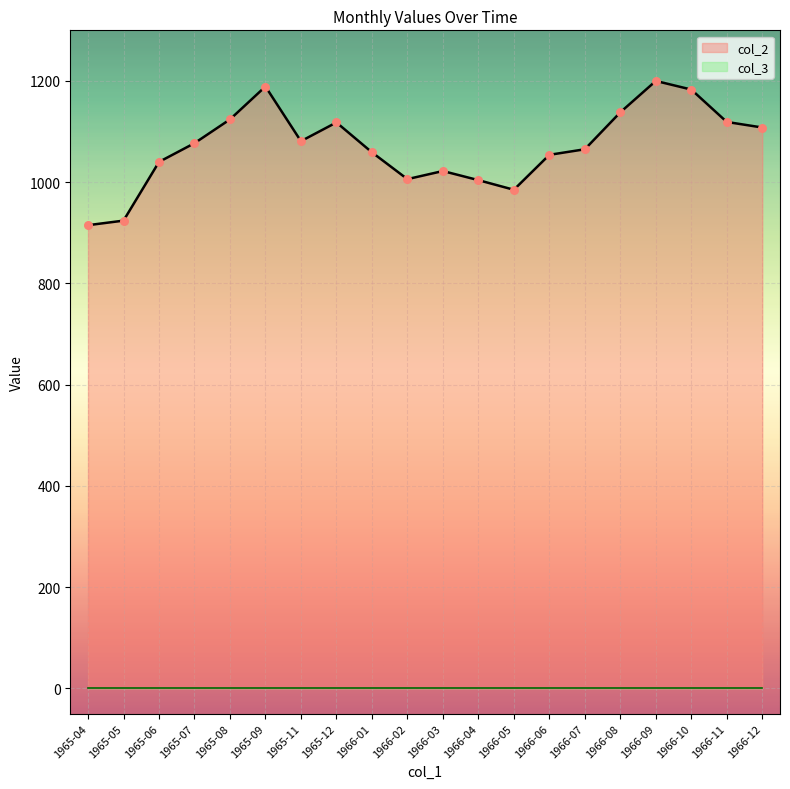

Between 1966-11 and 1965-06, which is larger?

1966-11